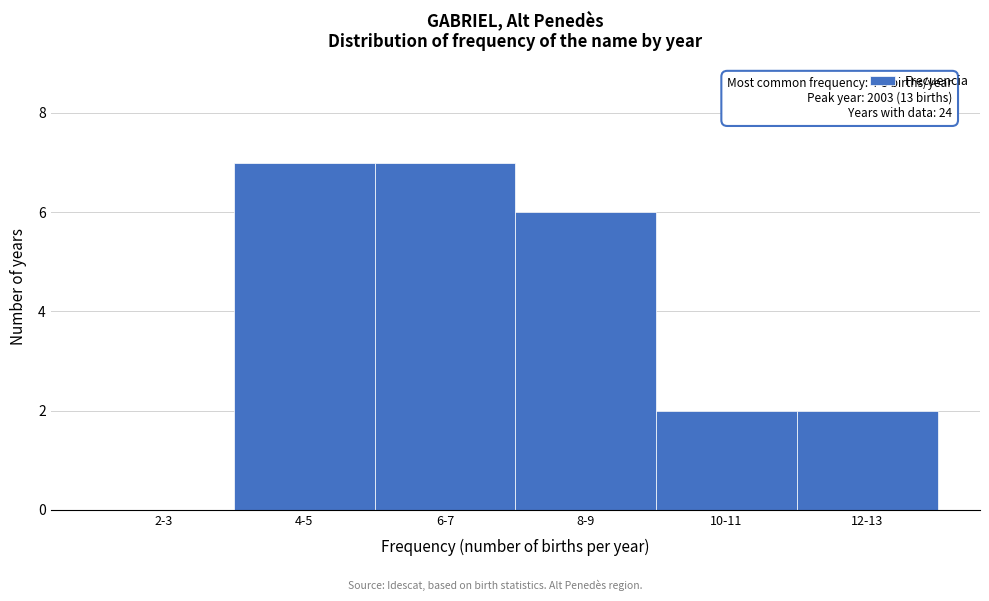

Reading right to left, list all the values displayed in this chart.

12-13=2	10-11=2	8-9=6	6-7=7	4-5=7	2-3=0